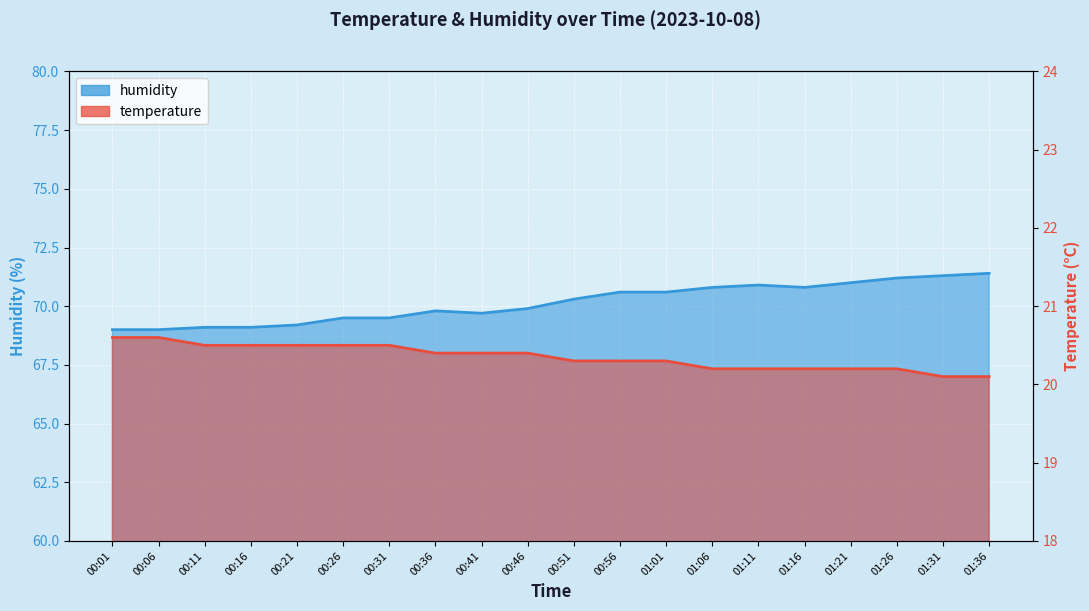

True or false: temperature and humidity intersect in this chart.

False